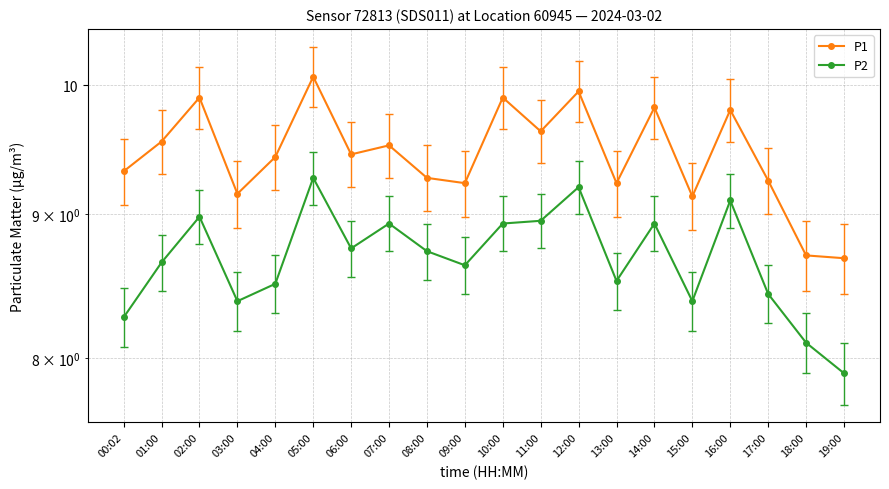

How many values in the P1 series exceed 9?

18